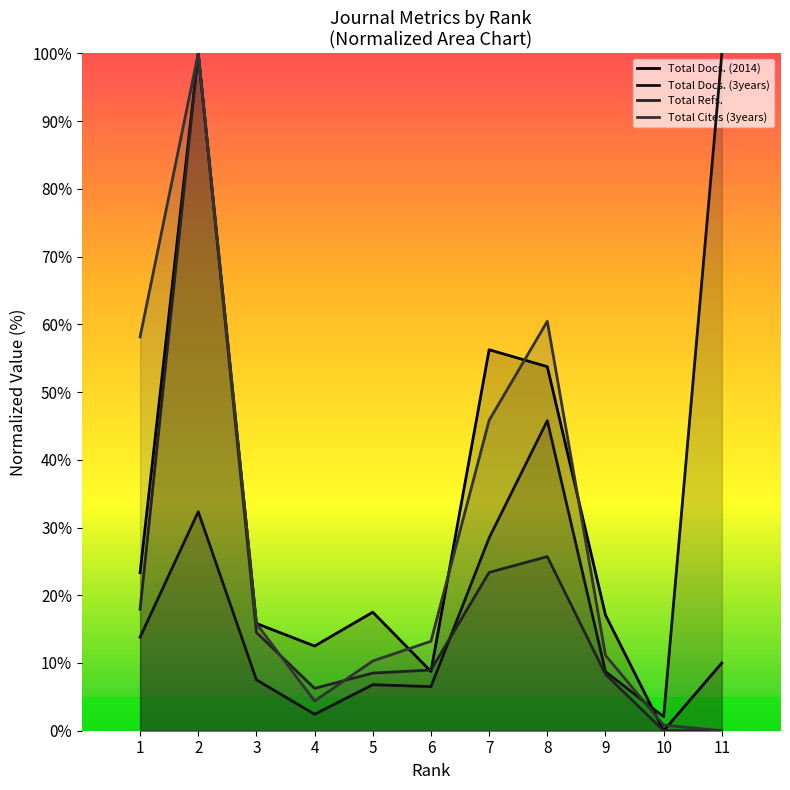

What is the value of the Total Cites (3years) point at the 8th from the left?

60.4